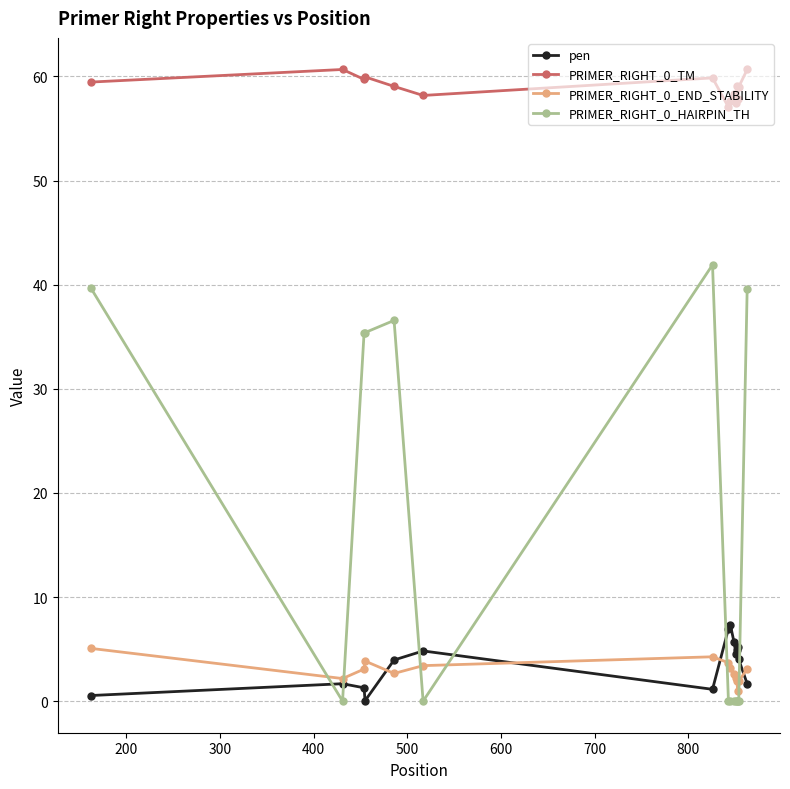

What is the difference between the maximum and second lowest values in the PRIMER_RIGHT_0_TM series?

3.2